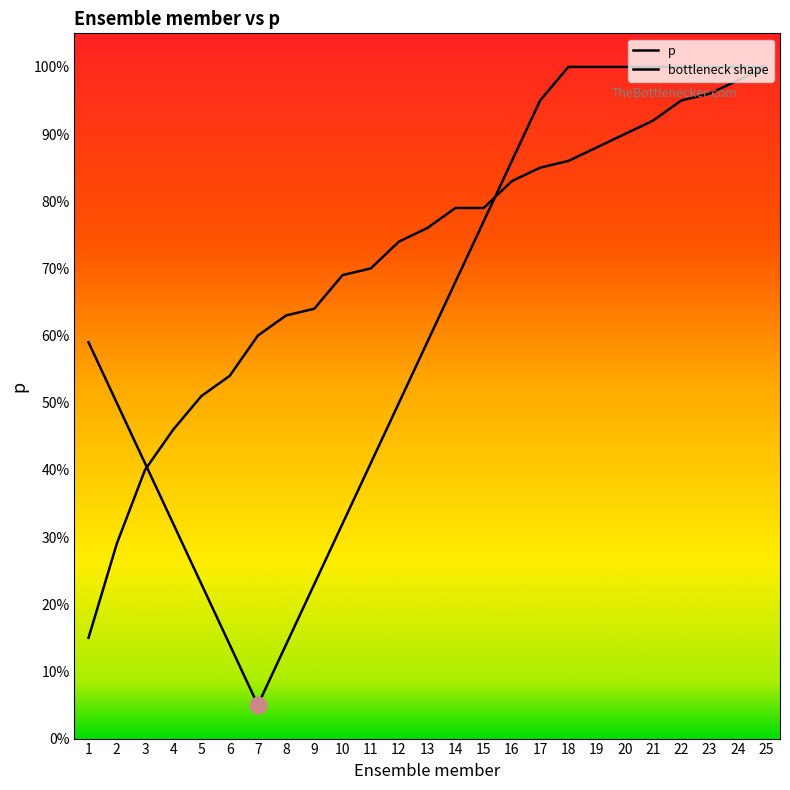

Between 8 and 2, which is larger?

8